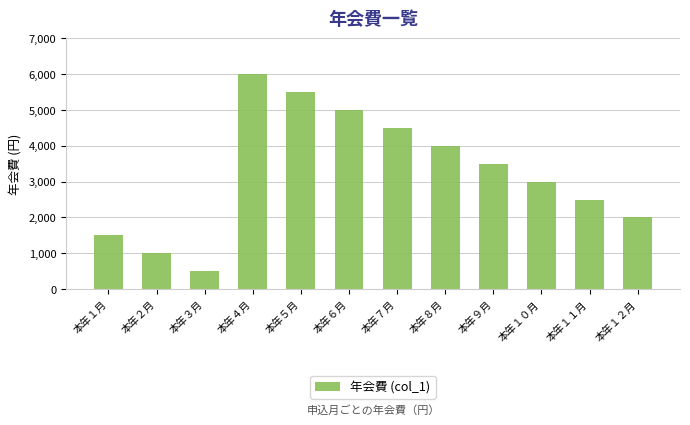

What is the change in value from 本年８月 to 本年１０月?

-1000